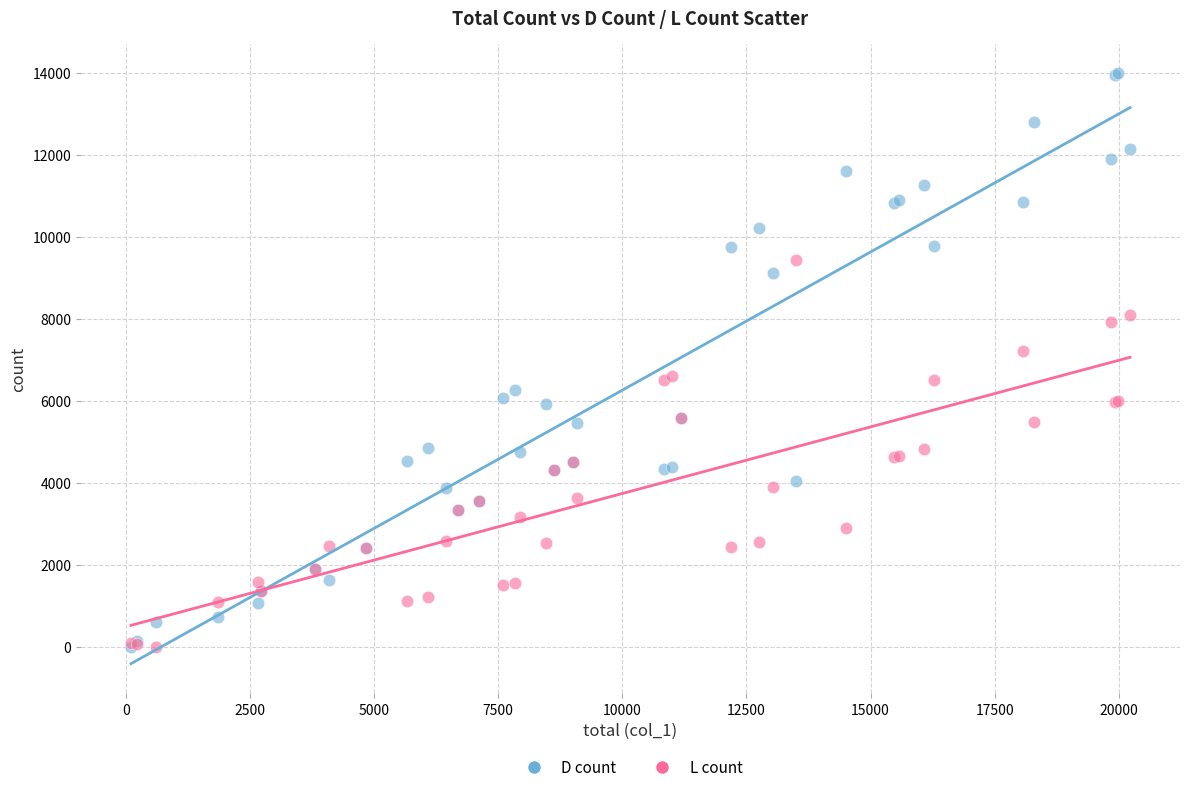

Which series reaches the maximum Y coordinate?

D count